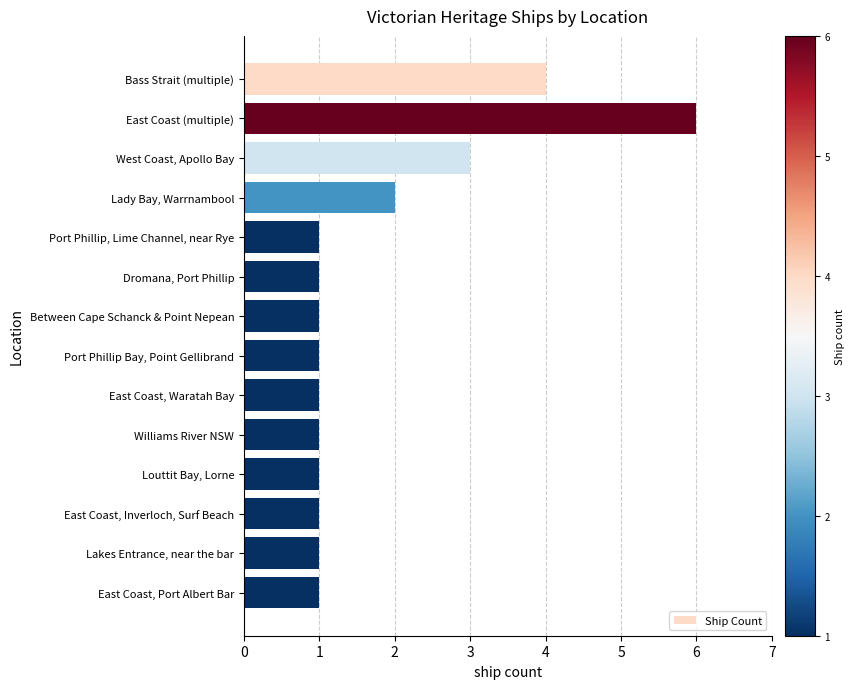

Reading top to bottom, list all the values displayed in this chart.

Bass Strait (multiple)=4	East Coast (multiple)=6	West Coast, Apollo Bay=3	Lady Bay, Warrnambool=2	Port Phillip, Lime Channel, near Rye=1	Dromana, Port Phillip=1	Between Cape Schanck & Point Nepean=1	Port Phillip Bay, Point Gellibrand=1	East Coast, Waratah Bay=1	Williams River NSW=1	Louttit Bay, Lorne=1	East Coast, Inverloch, Surf Beach=1	Lakes Entrance, near the bar=1	East Coast, Port Albert Bar=1